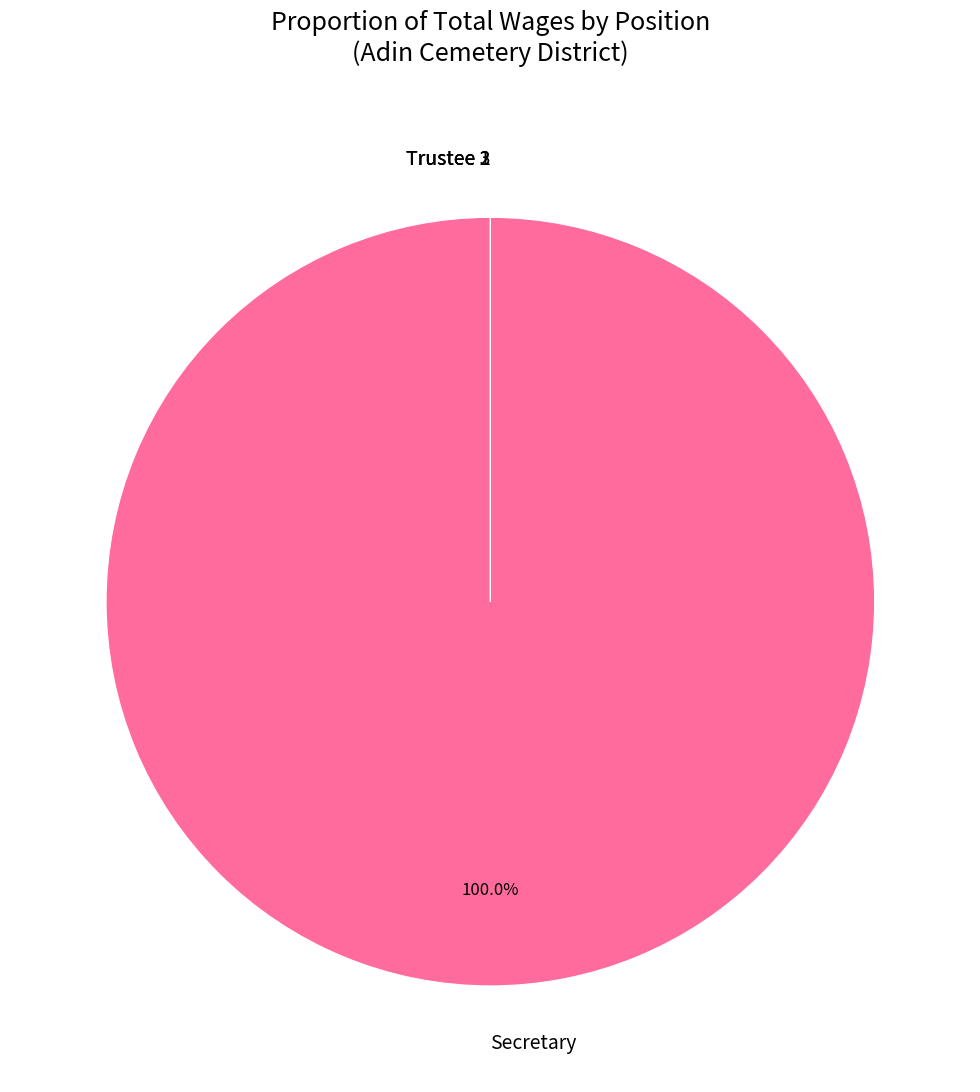

What is the change in value from Secretary to Trustee?

-1730